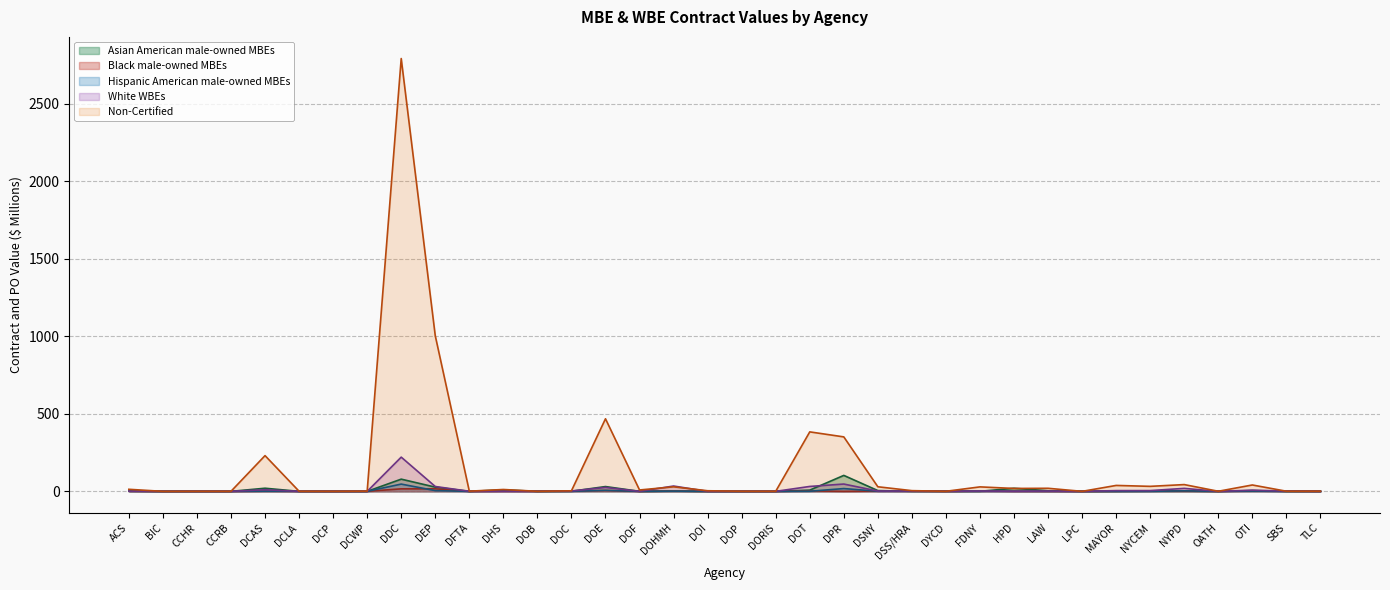

At how many categories does at least one series exceed 359?

4